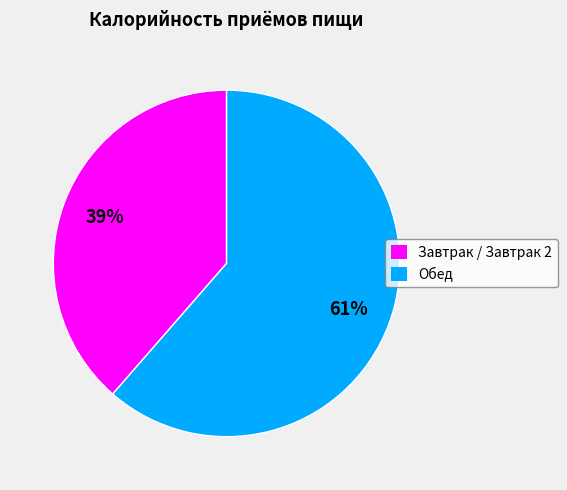

Is the sum of Завтрак / Завтрак 2 and Обед greater than half?

Yes